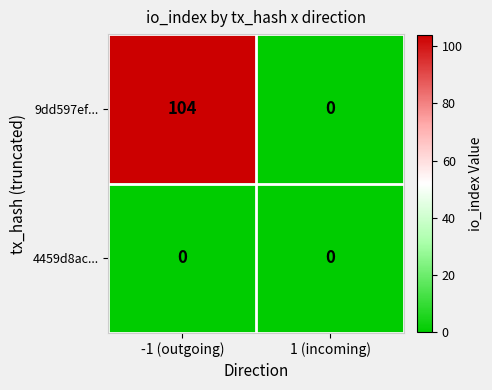

How many series are shown in this chart?

2